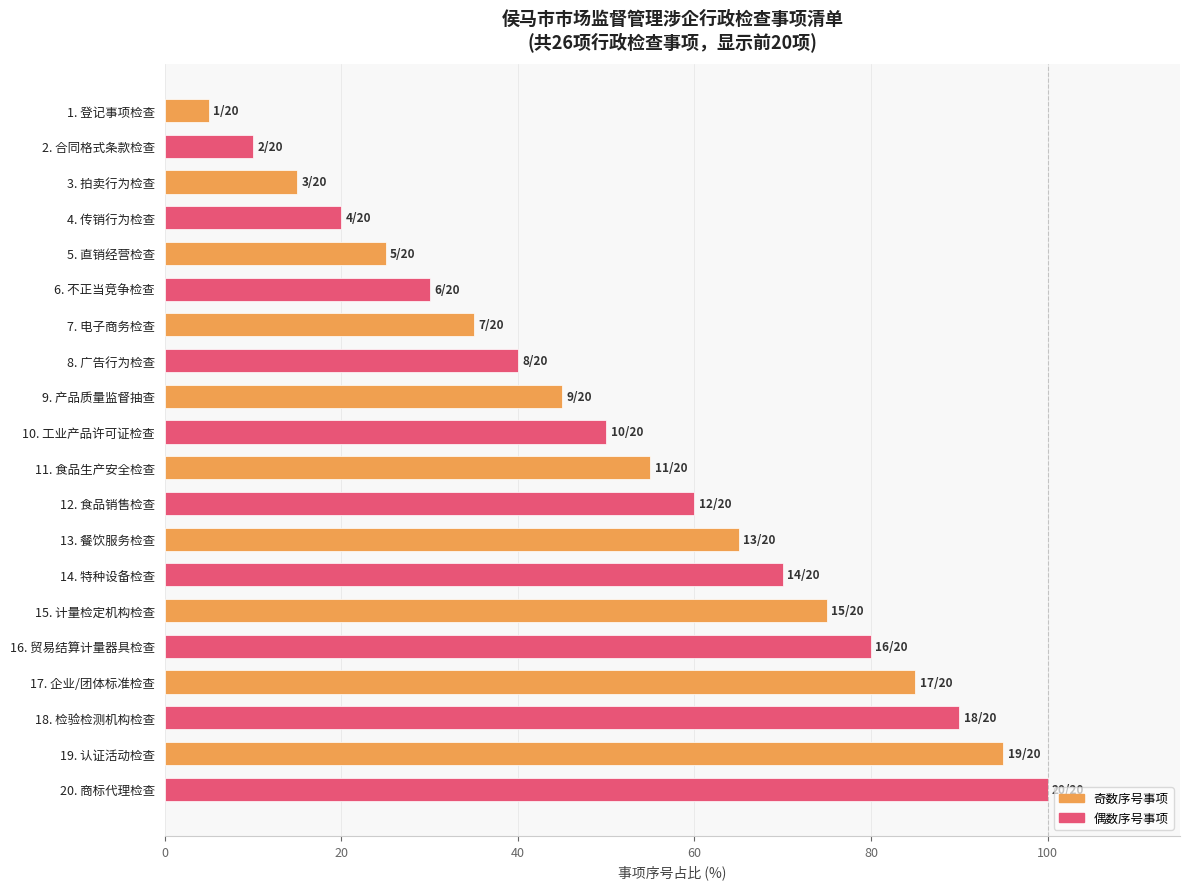

What is the label of the 10th bar from the bottom?

11. 食品生产安全检查